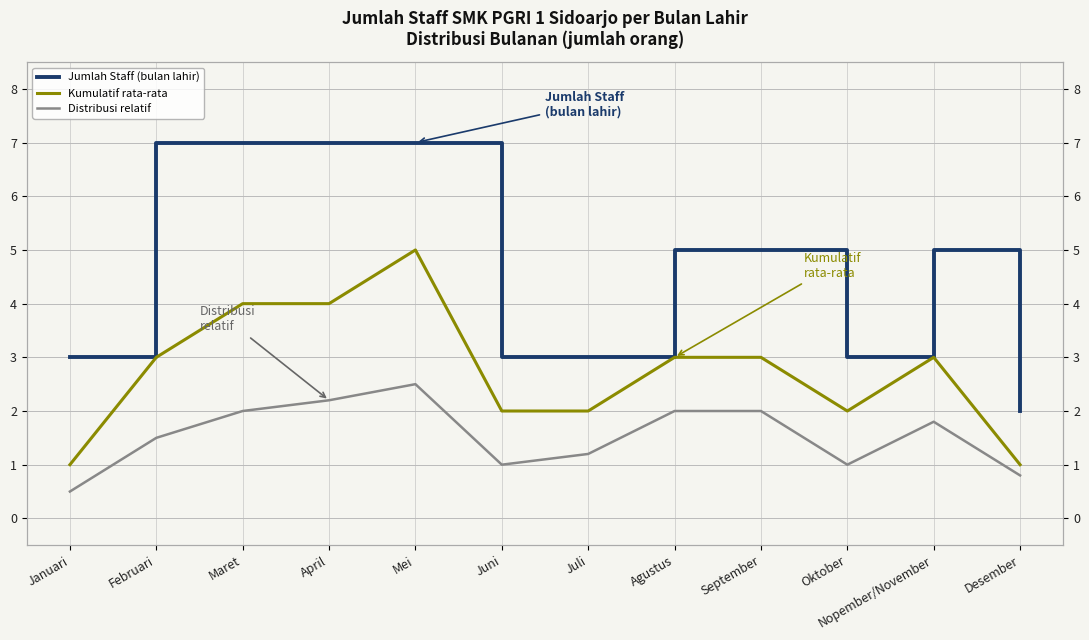

At Maret, list the series in order from largest to smallest.

Jumlah Staff (bulan lahir), Kumulatif rata-rata, Distribusi relatif